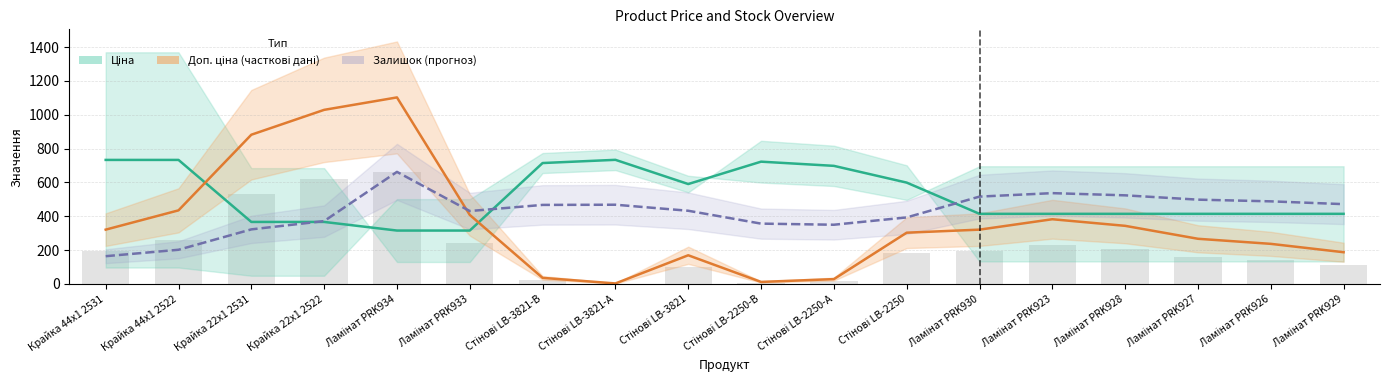

True or false: Прогноз has a value of 255.8 at Стінові LB-2250.

False